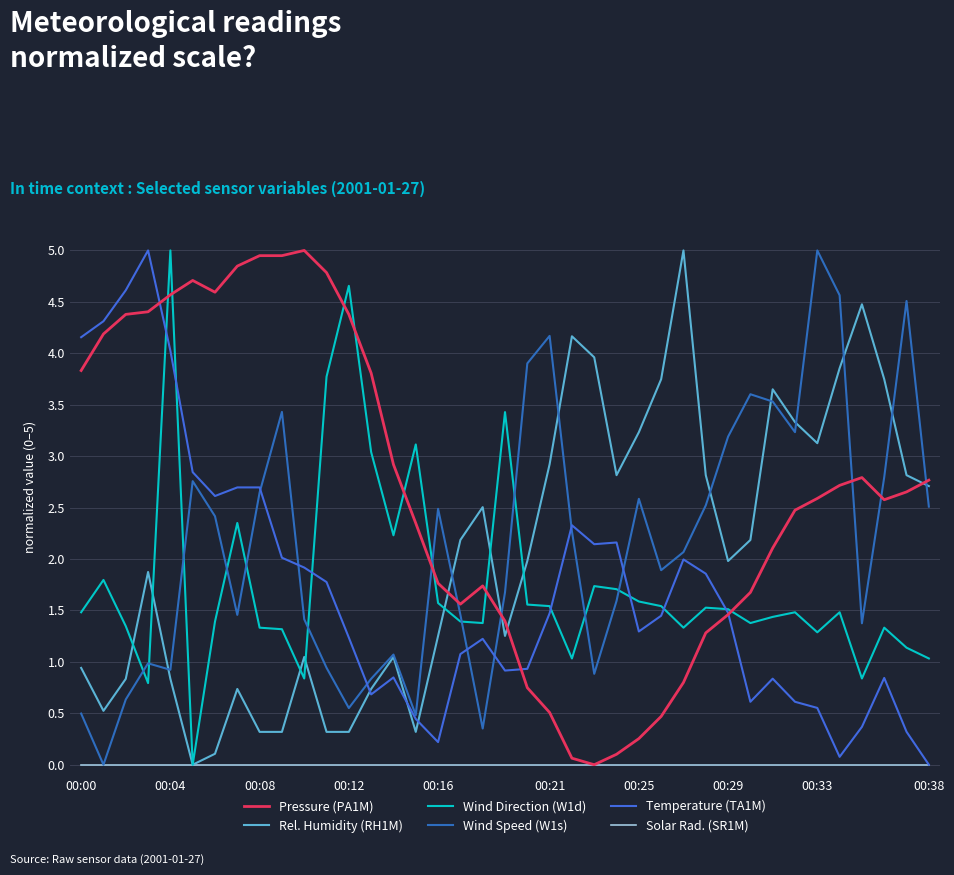

What are all the series names shown in the legend?

Pressure (PA1M), Rel. Humidity (RH1M), Wind Direction (W1d), Wind Speed (W1s), Temperature (TA1M), Solar Rad. (SR1M)